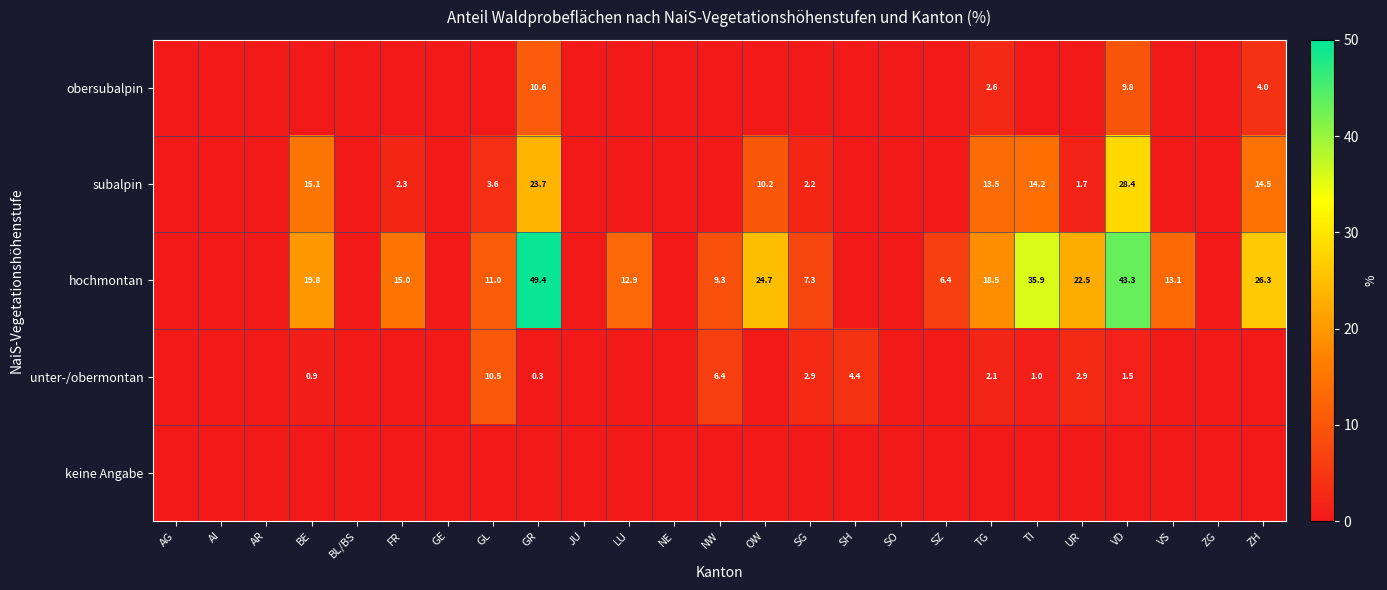

How many data points in obersubalpin are above 0?

4